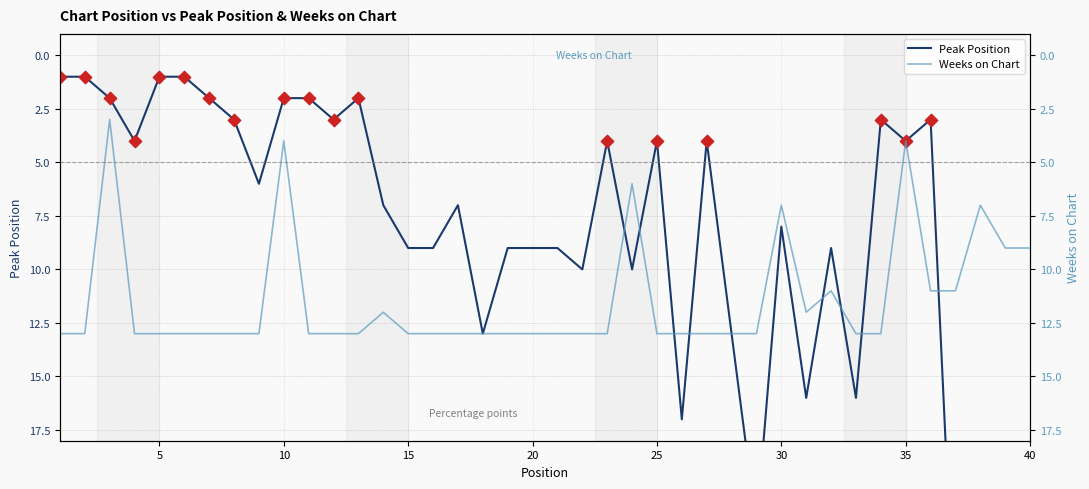

What is the total value across all series at 40?

19